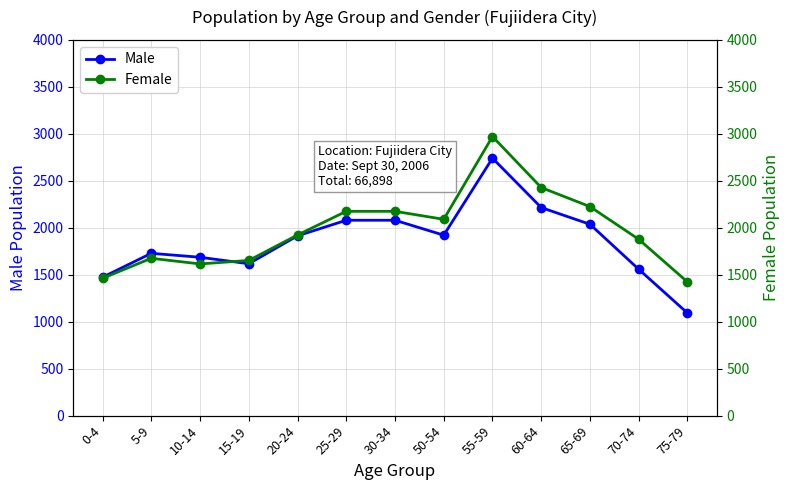

Where is the first local minimum for Female?

10-14